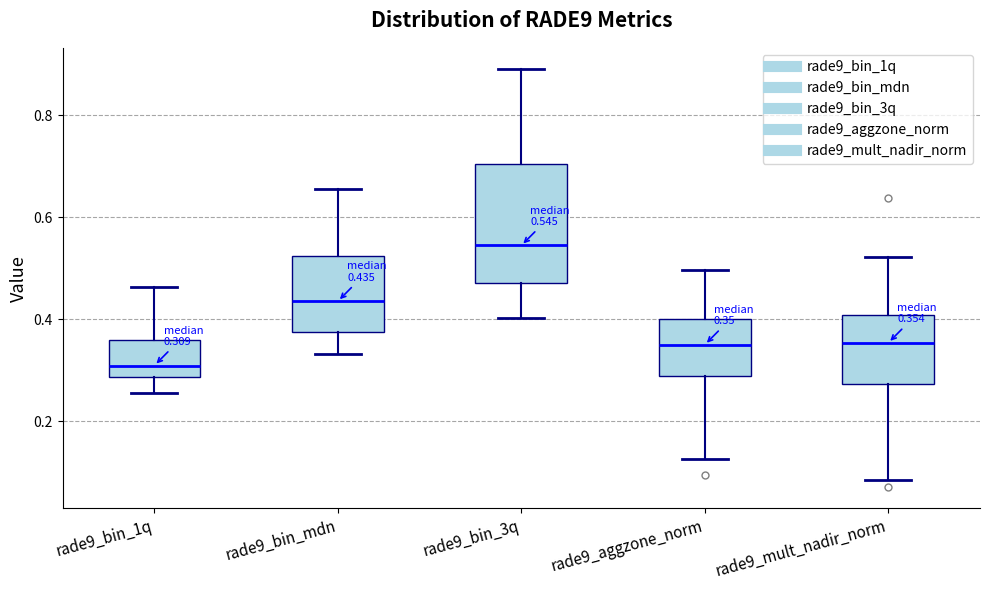

Which box's median line is the highest?

rade9_bin_3q